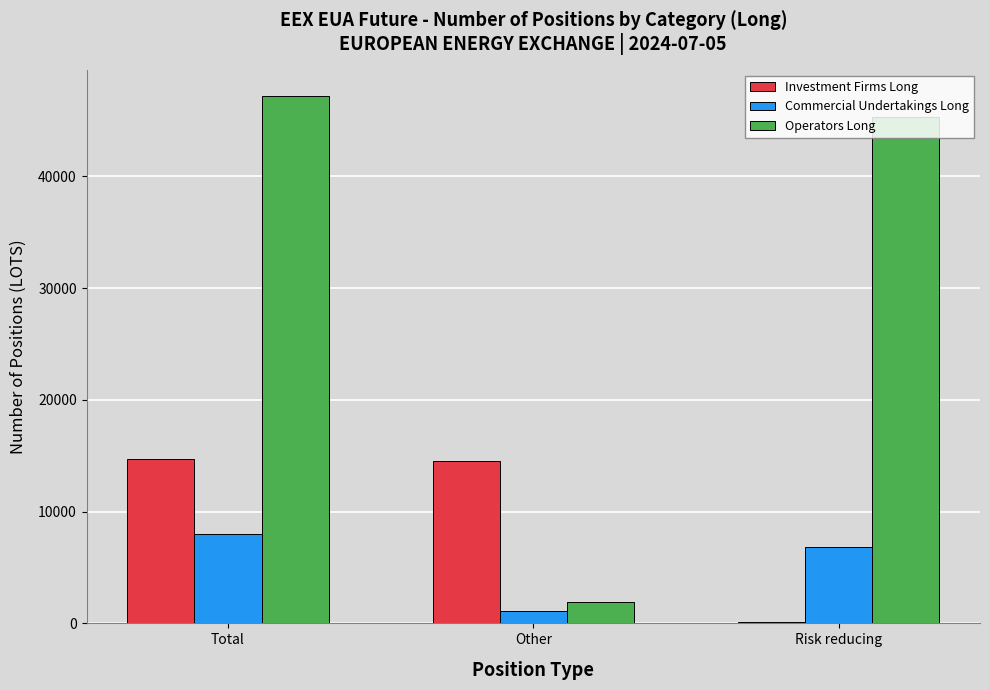

Which category has the lowest value across all series?

Risk reducing